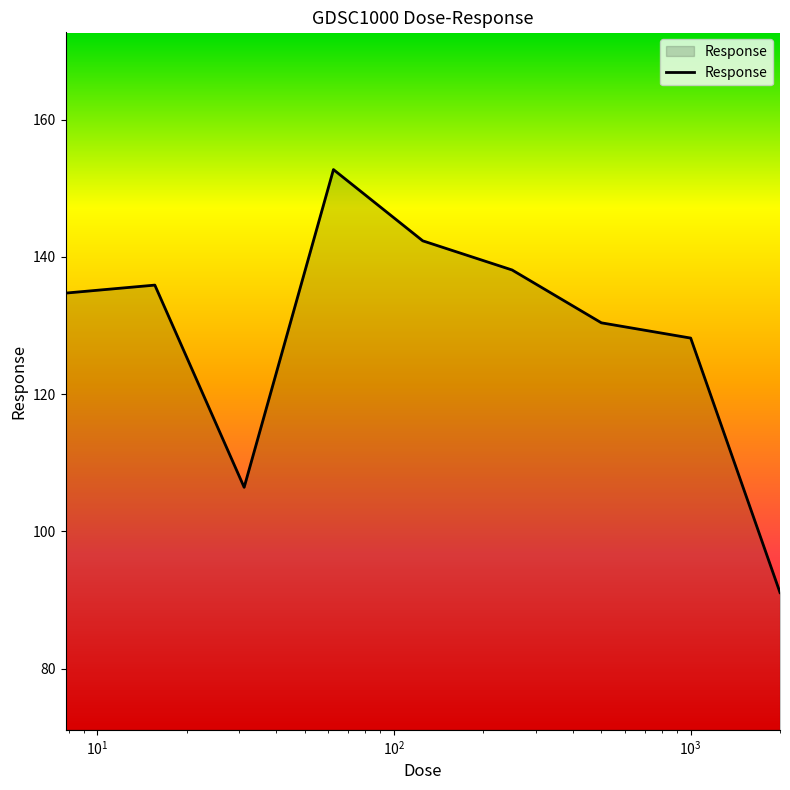

What is the greatest value displayed?

152.7